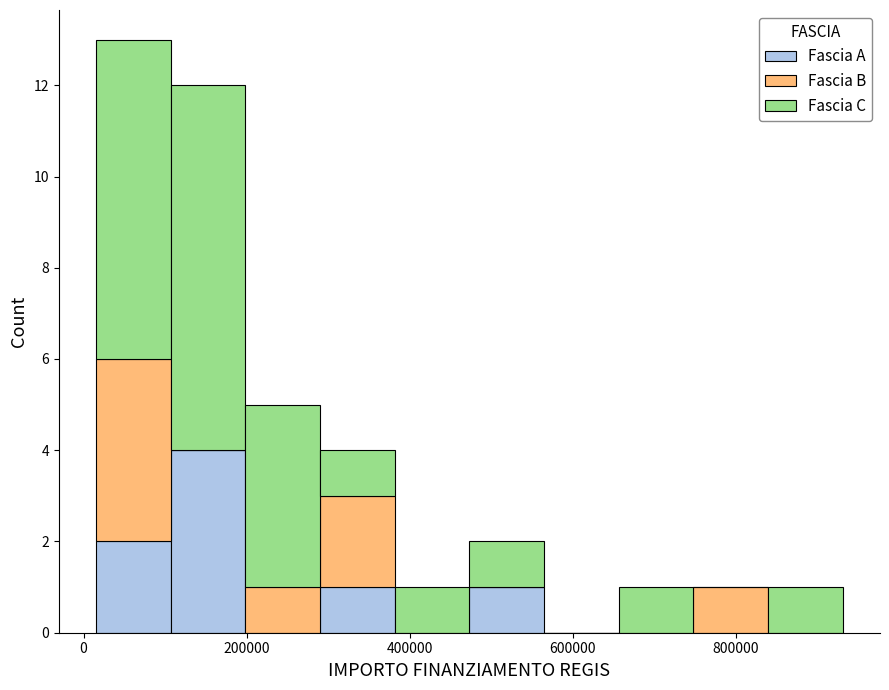

Reading left to right, list every stacked bar in this chart as the range it spans on the x-axis followed by its total height. Neither the bar edges nor the heights are printed on the chart, so give them approximately, as read against the axes.

20000 to 100000: 13
100000 to 200000: 12
200000 to 300000: 5
300000 to 380000: 4
380000 to 480000: 1
480000 to 560000: 2
560000 to 660000: 0
660000 to 740000: 1
740000 to 840000: 1
840000 to 940000: 1